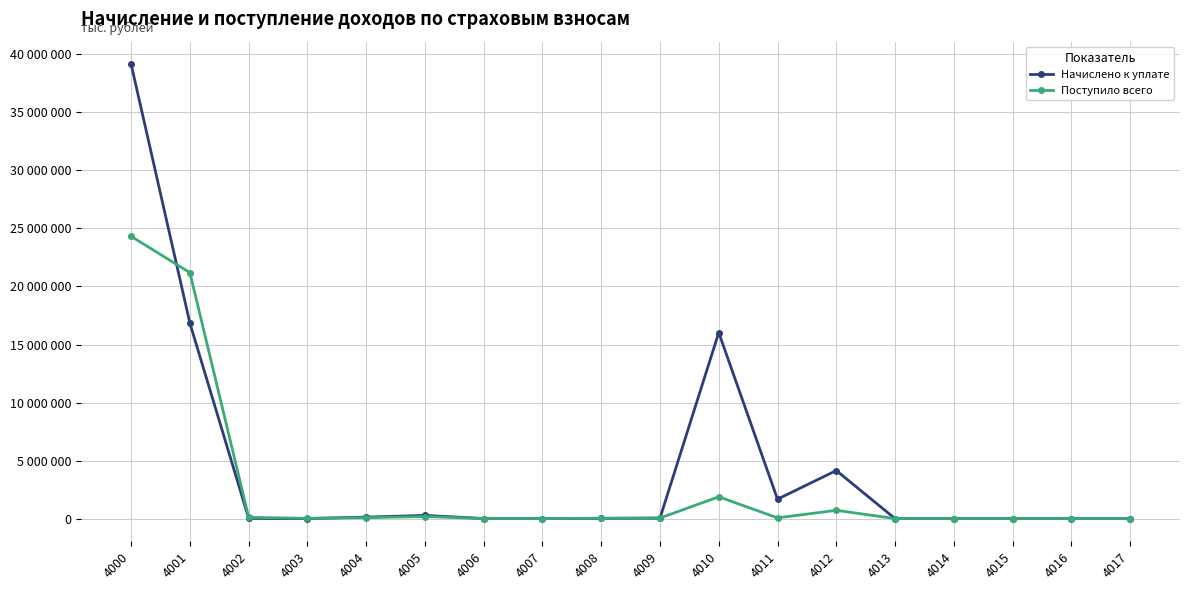

Which series has the widest spread of values?

Начислено к уплате